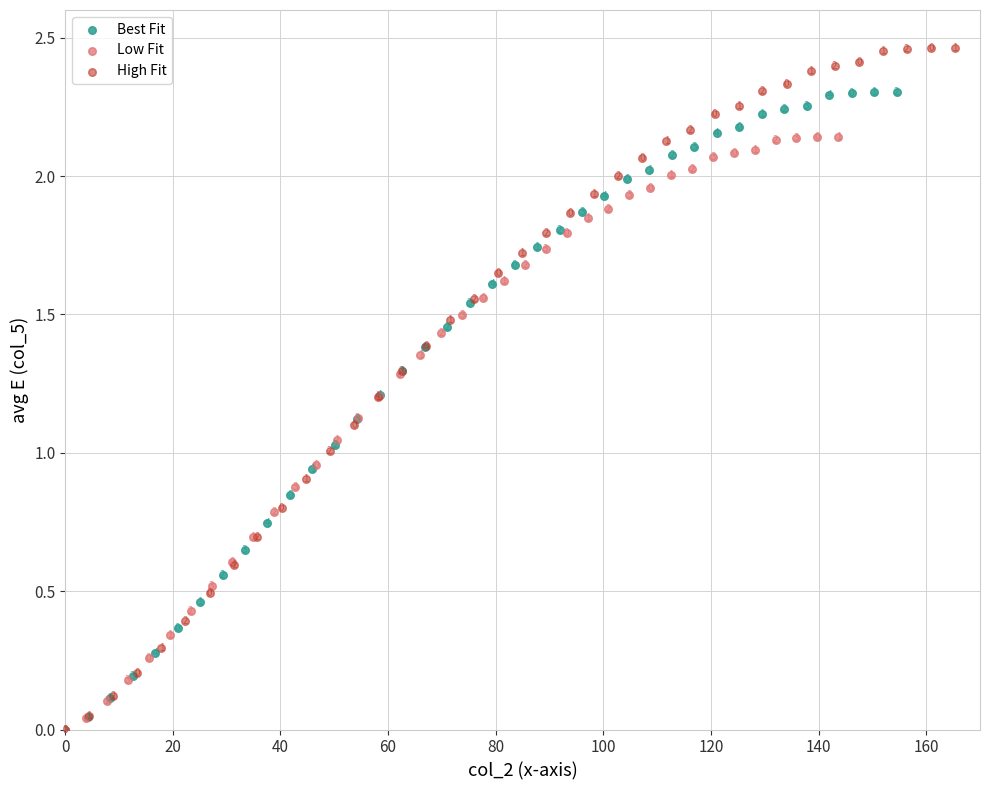

Which series reaches the maximum Y coordinate?

High Fit